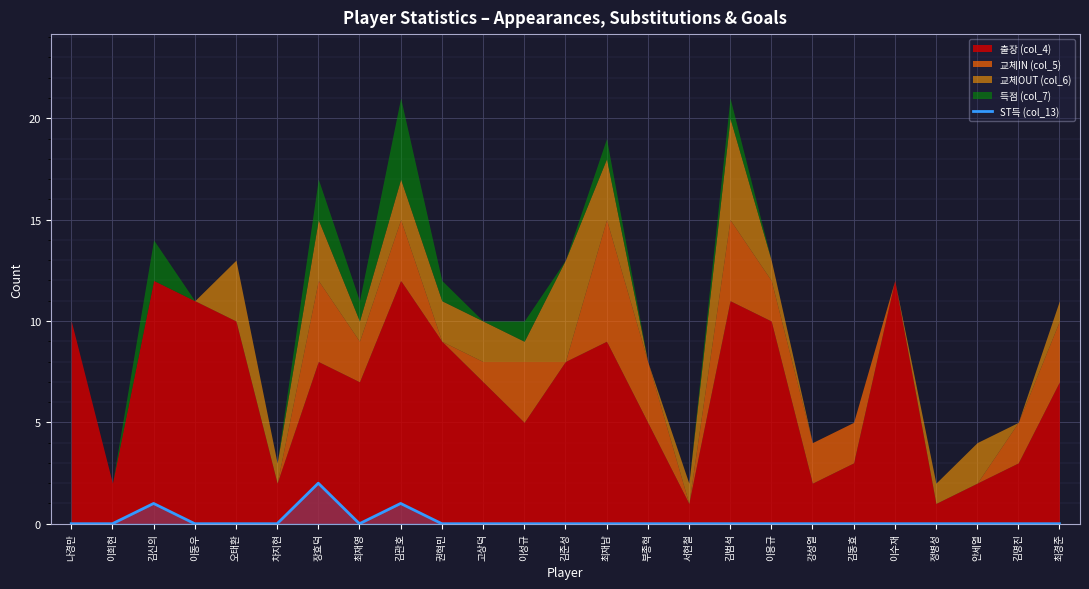

How many values are between 0 and 1?

24